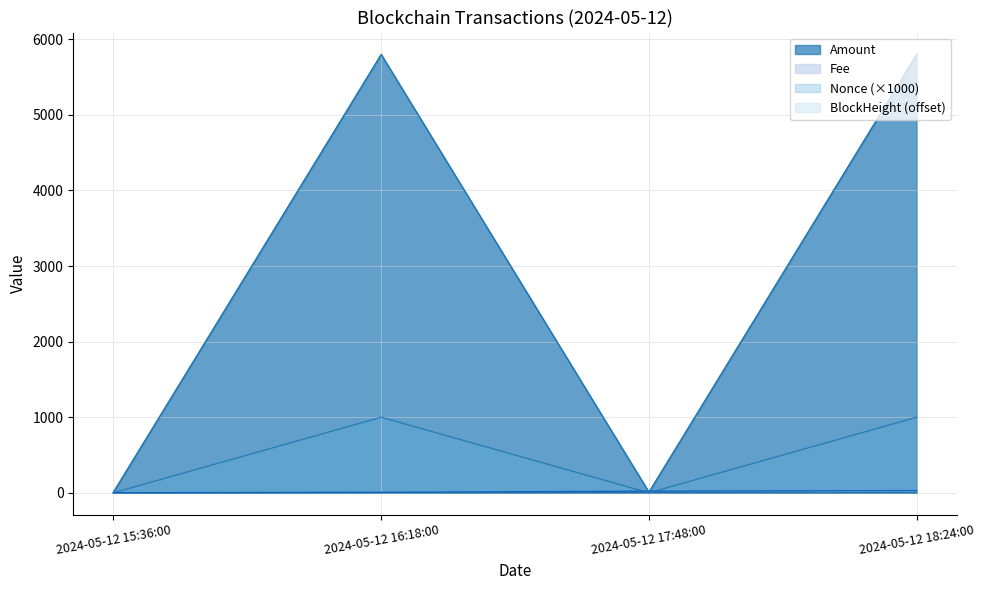

The Amount series shows 1659.3 at 2024-05-12 17:48:00. True or false?

False